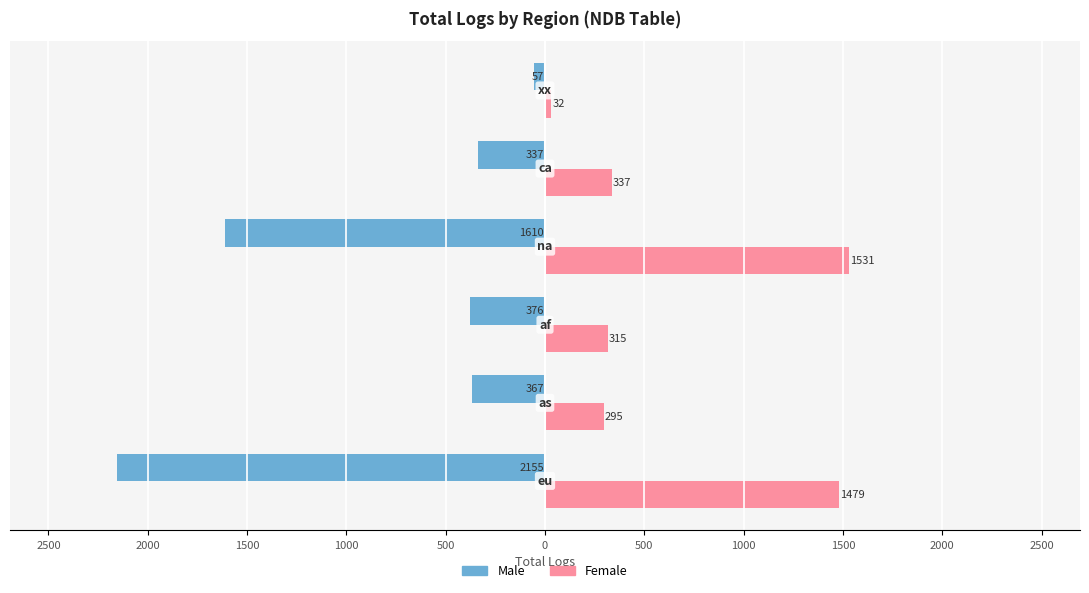

What are all the series names shown in the legend?

Male, Female